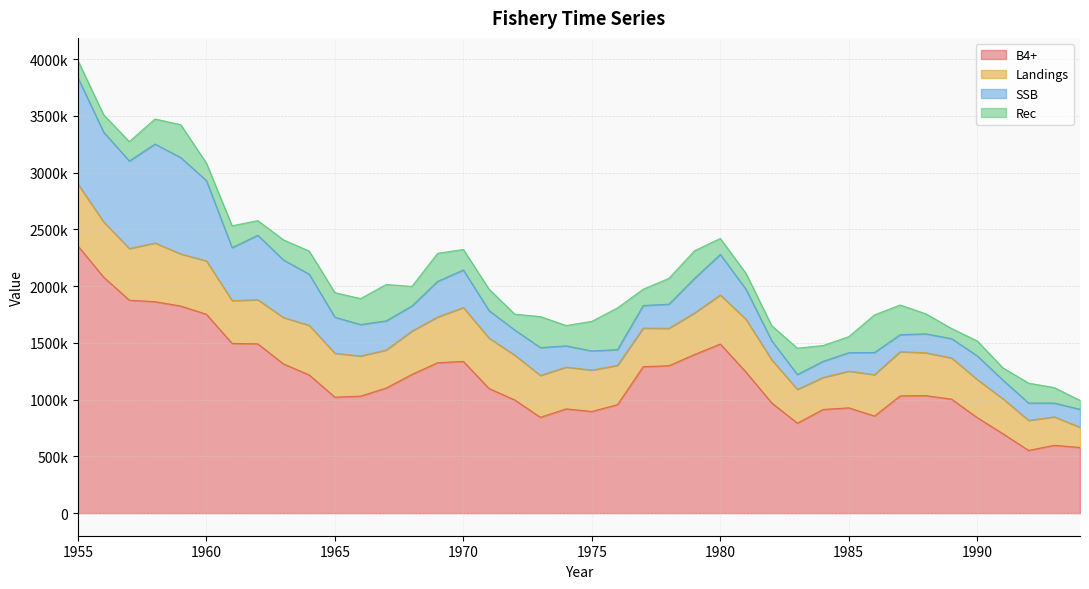

What is the difference between the maximum and second lowest values in the B4+ series?

1776069